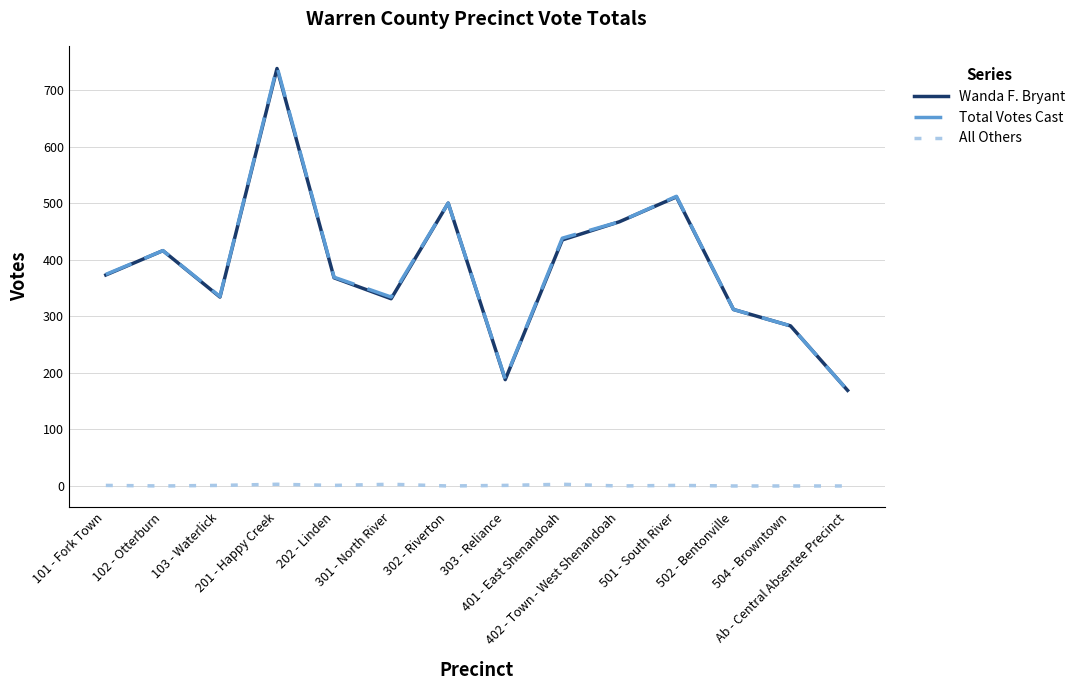

What position from the right is 502 - Bentonville?

3